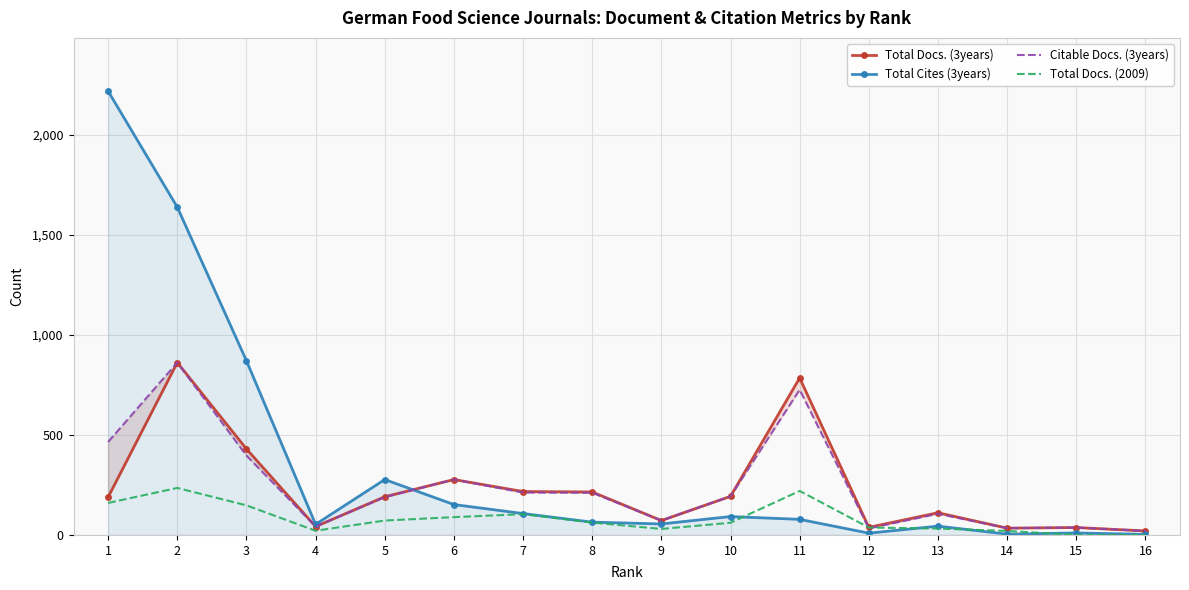

Which has a higher value, 5 or 14?

5